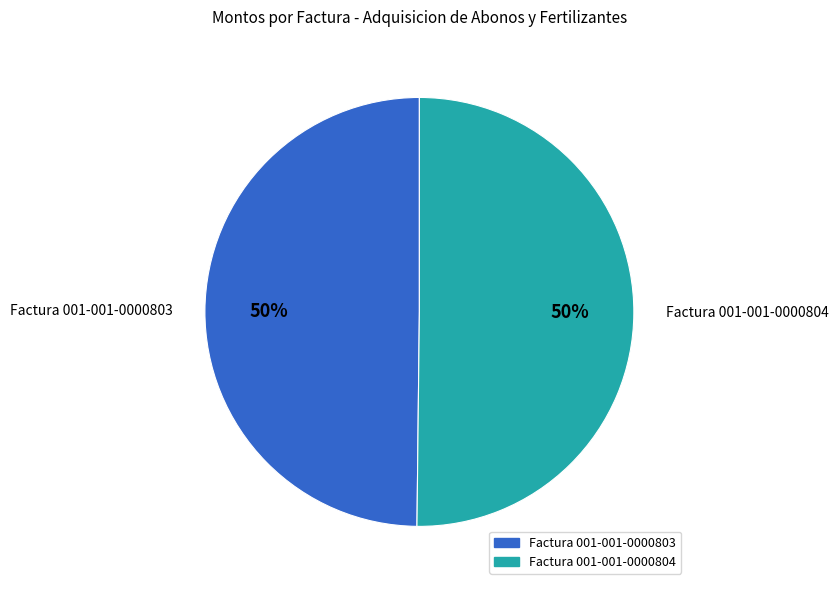

What is the ratio of the value at Factura 001-001-0000803 to the value at Factura 001-001-0000804?

1.0